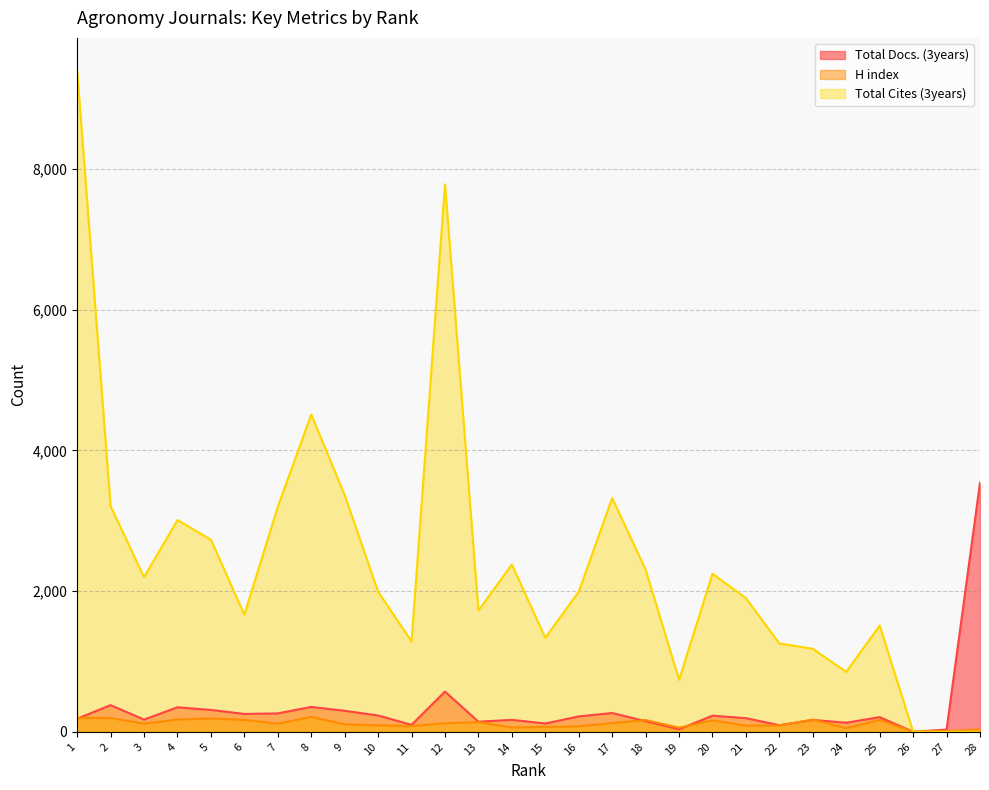

The Total Docs. (3years) series shows 220 at 8. True or false?

False